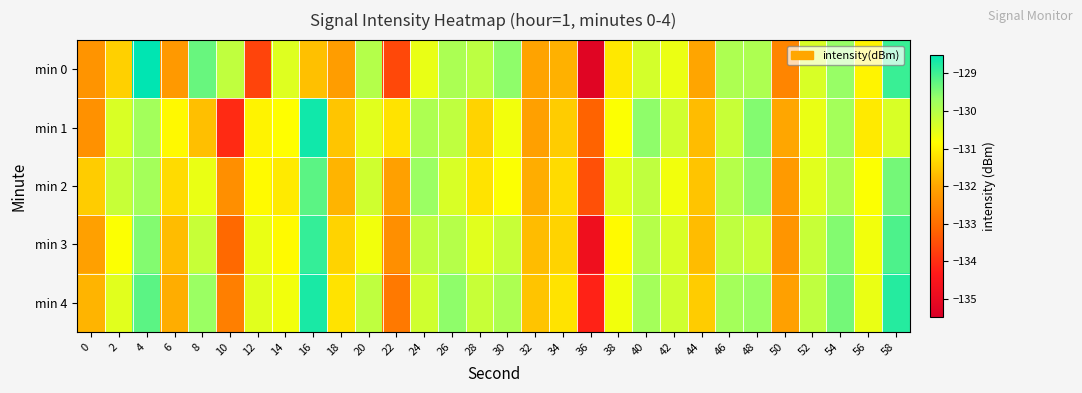

Count the number of categories in the chart.

30